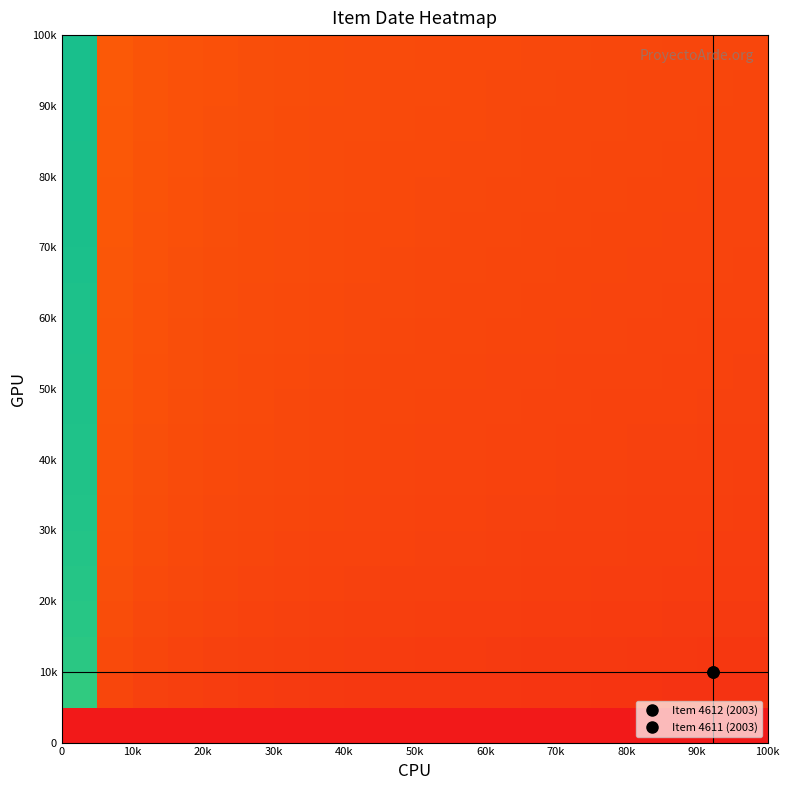

How many data points does each series have?

20